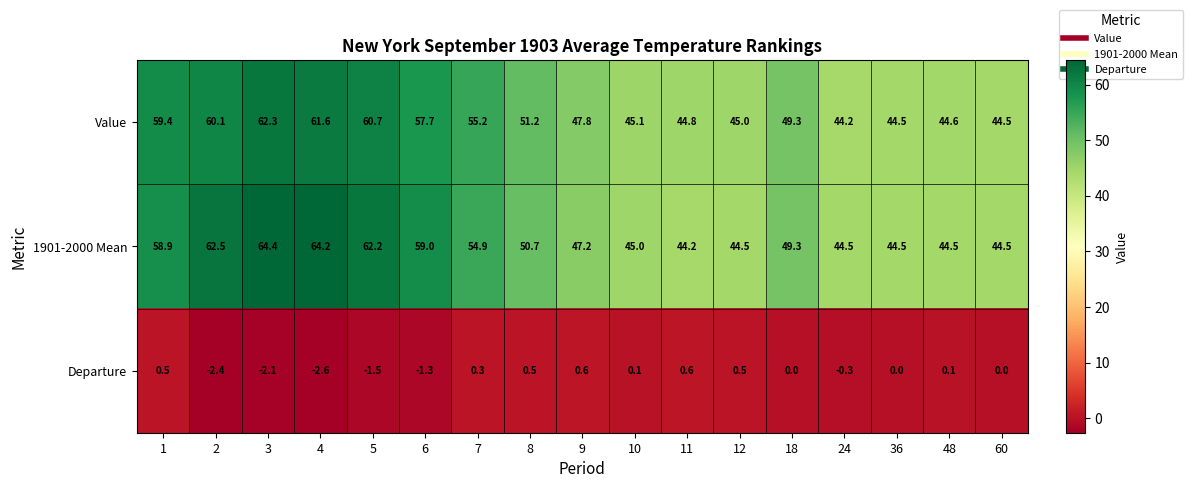

How many values in the 1901-2000 Mean series are below 49?

8